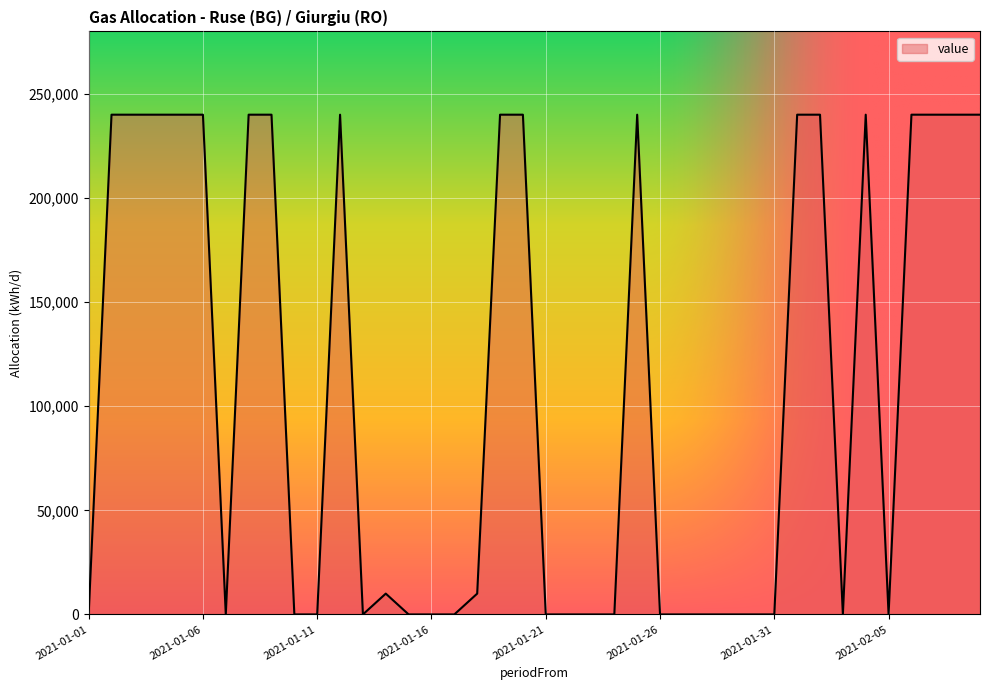

What is the difference between the maximum and minimum values?

240000